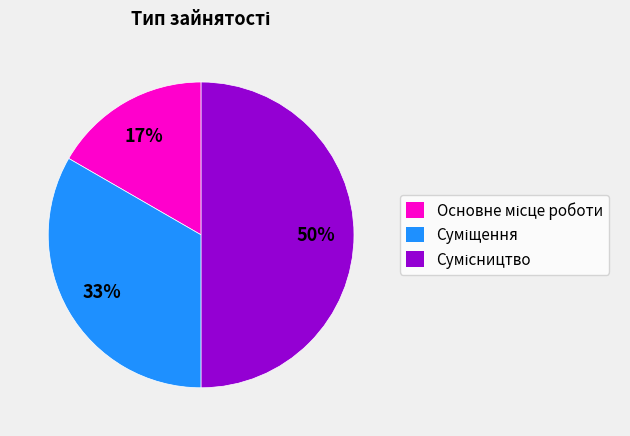

To the nearest percent, what is the average slice percentage?

33%